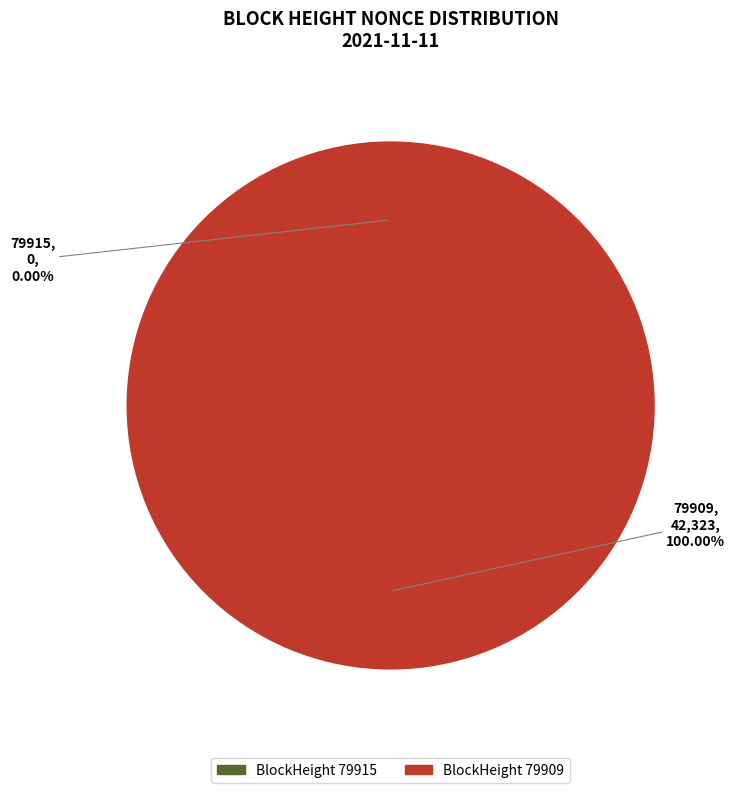

Which slice is the largest?

79909